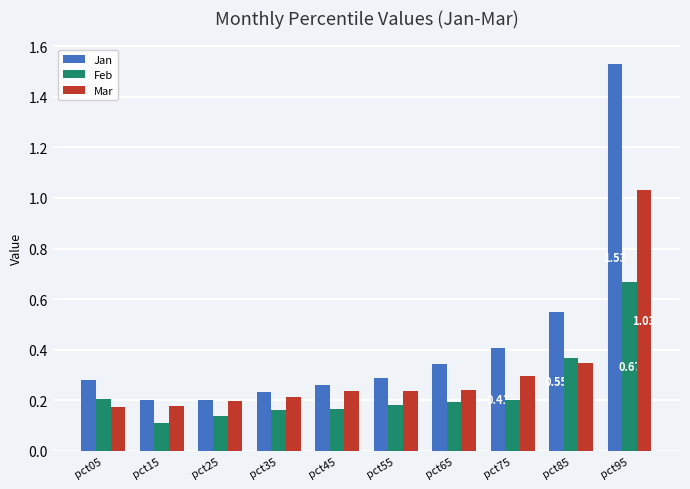

Which series has the largest range (max minus min)?

Jan